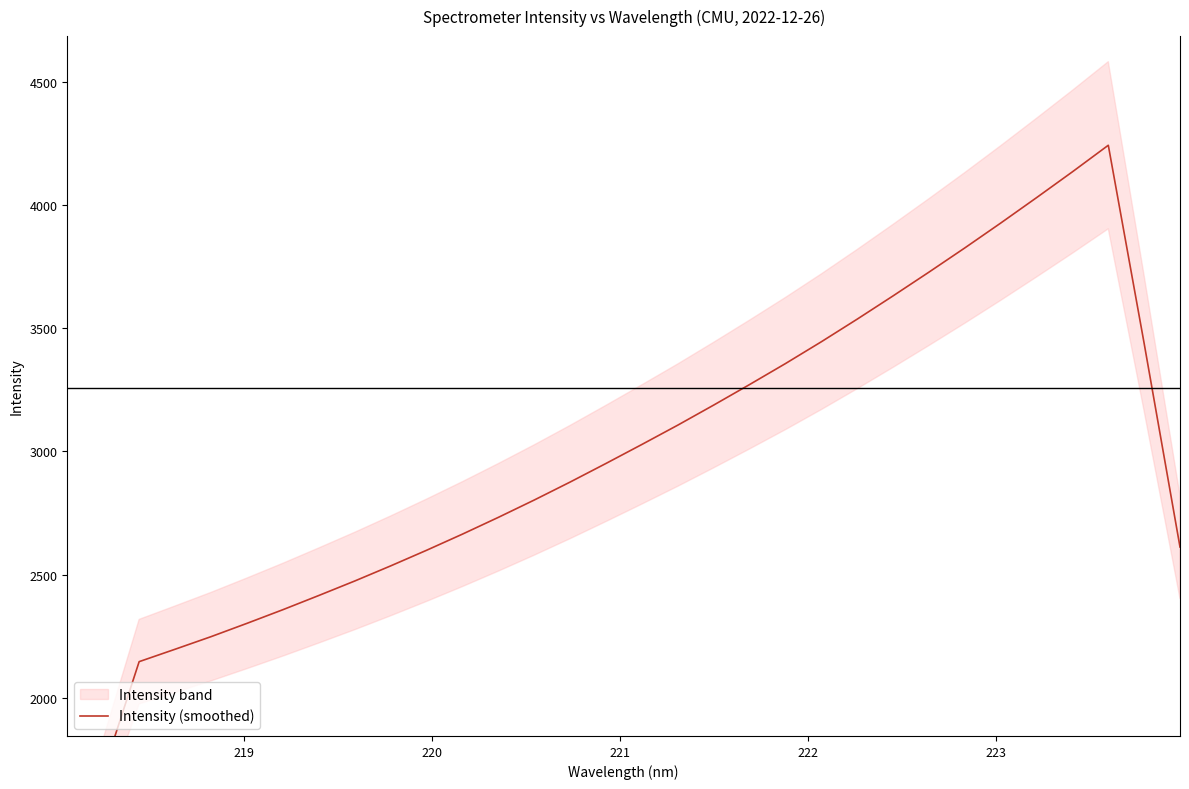

True or false: there are more than 2 points higher than both neighbors.

False